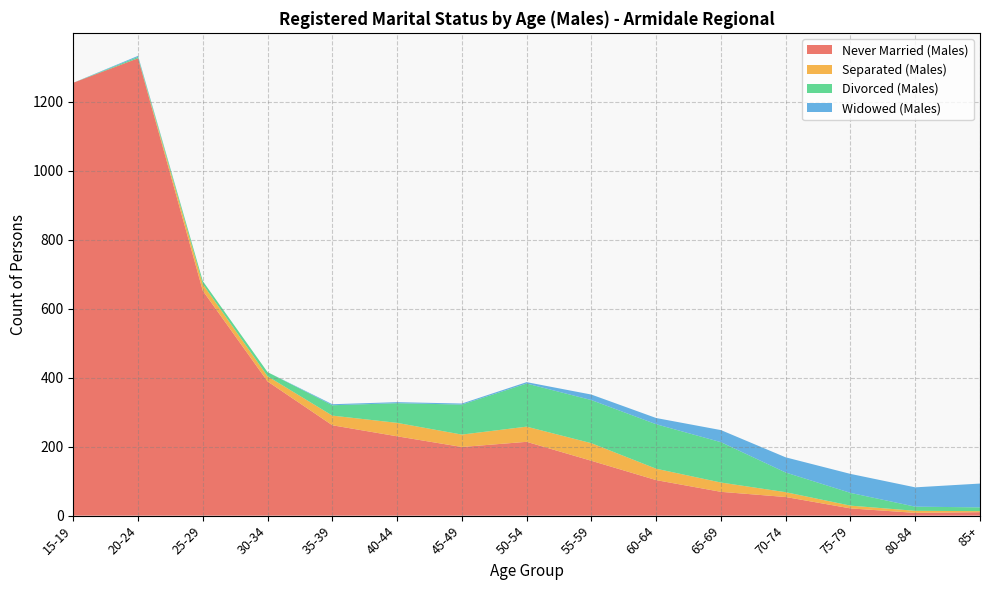

Reading right to left, extract all data points from this chart.

Never Married (Males): 10	8	21	54	69	103	159	214	199	230	262	389	652	1326	1255
Separated (Males): 3	6	8	14	27	33	51	44	36	39	28	15	19	0	0
Divorced (Males): 11	12	37	57	117	129	125	125	87	57	30	12	9	4	0
Widowed (Males): 69	56	55	44	35	18	16	4	3	3	3	0	0	3	0